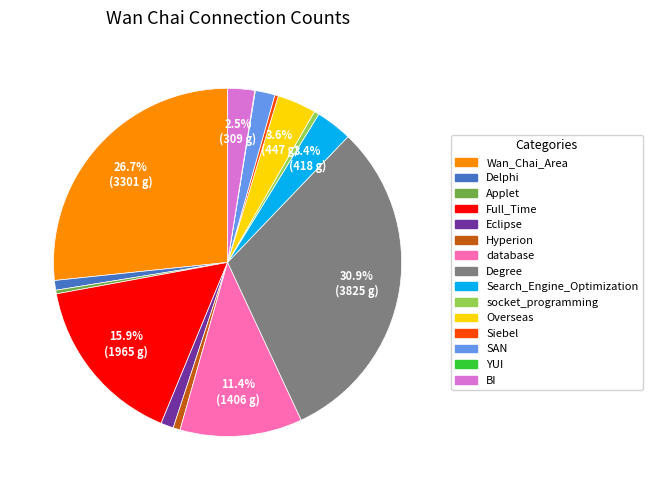

How much of the chart is everything except Full_Time?

84.1%